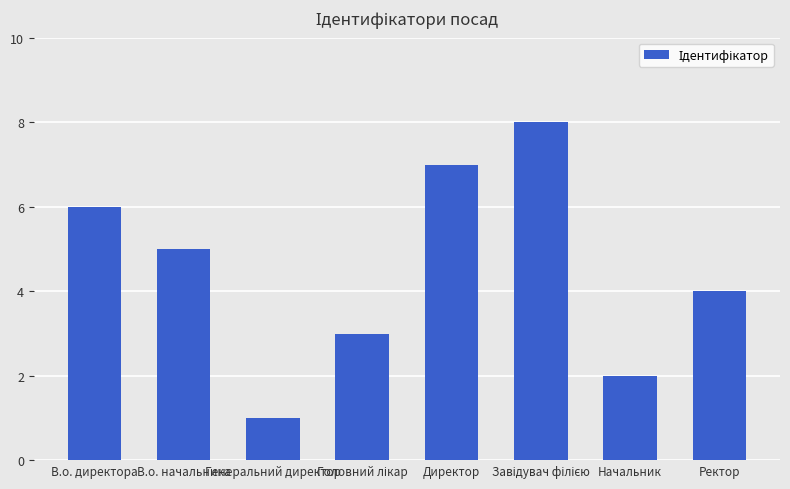

What is the value of the 5th bar from the left?

7